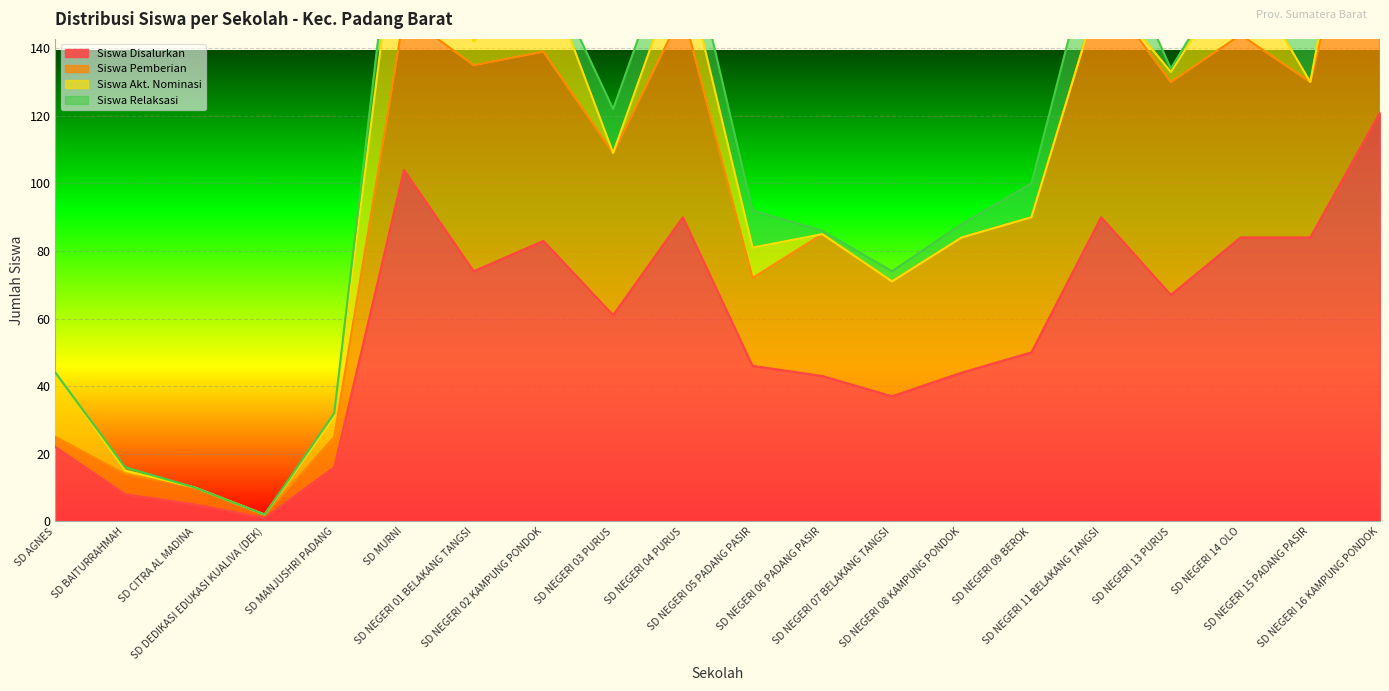

What is the sum of all Siswa Disalurkan values?

1130